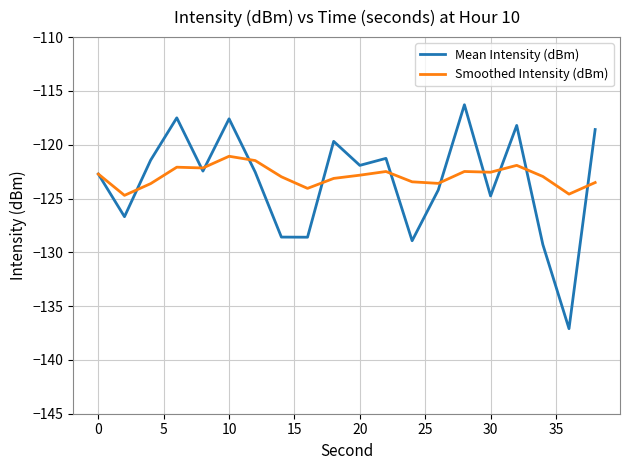

Is this an area chart (filled region under the line)?

No